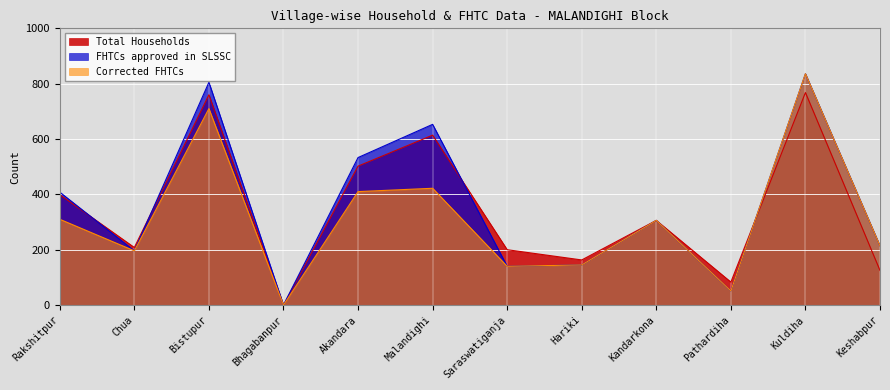

How many categories are shown in the chart?

12